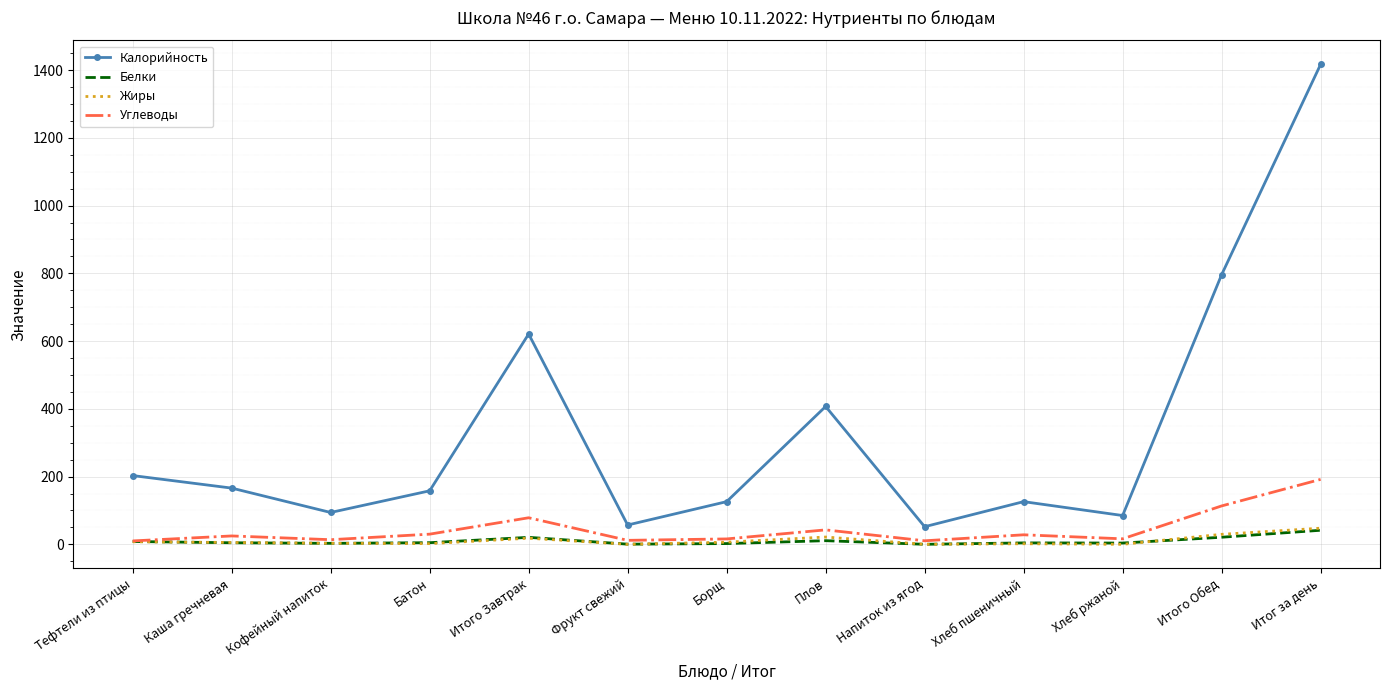

Is the value of Калорийность at Хлеб пшеничный greater than the value of Жиры at Кофейный напиток?

Yes